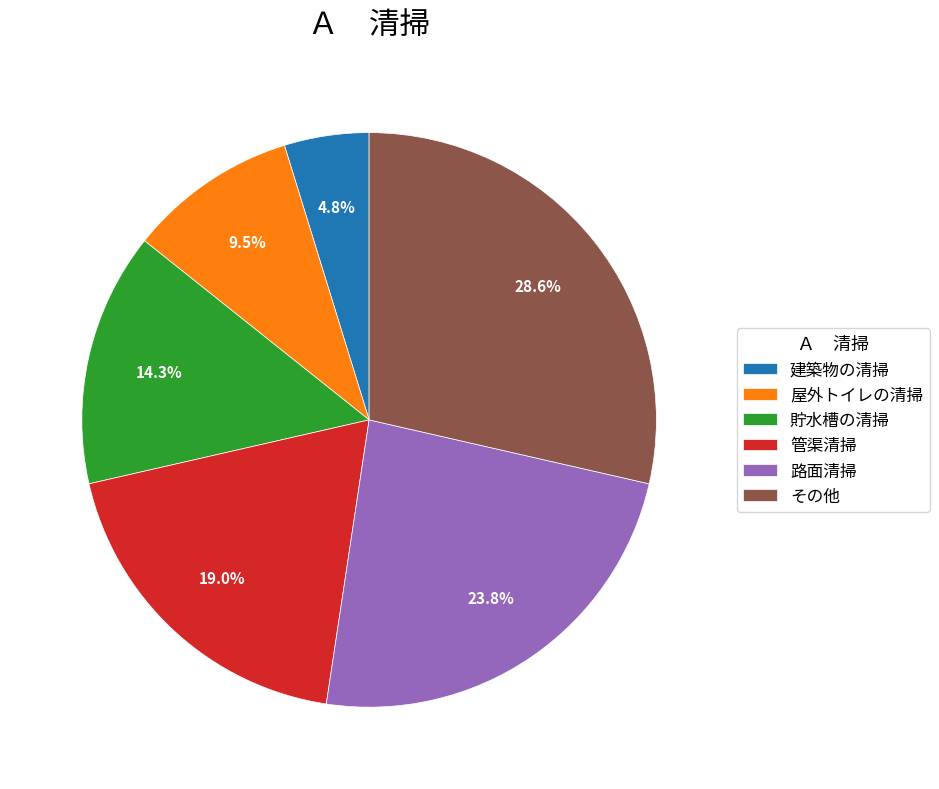

How much of the chart is everything except 管渠清掃?

81.0%